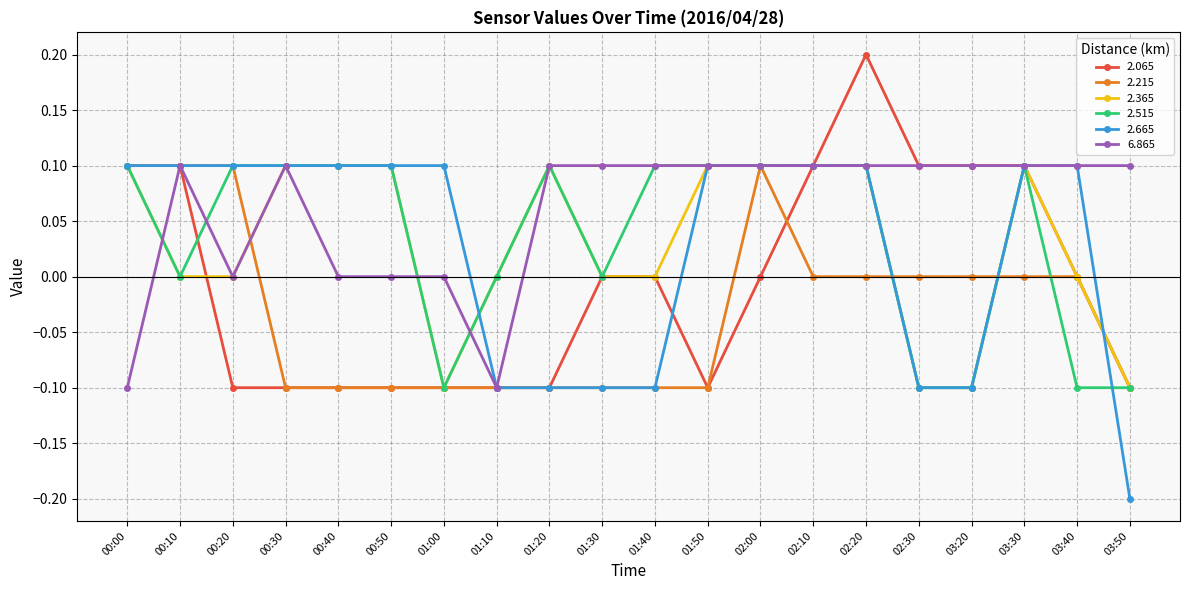

Is the value of 2.365 at 02:30 greater than the value of 6.865 at 01:30?

No